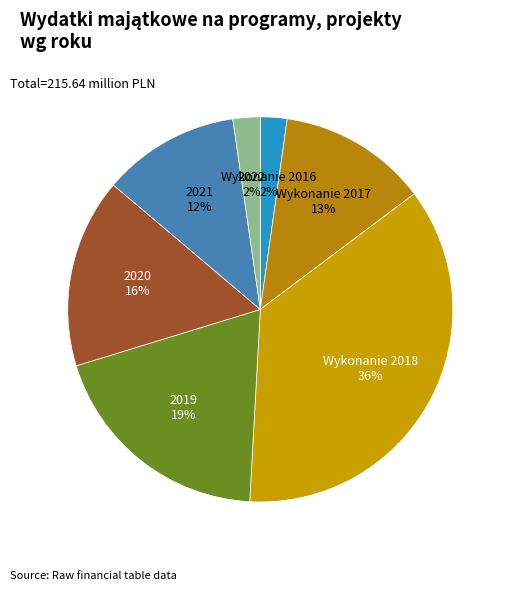

To the nearest percent, what is the combined percentage of 2021 and Wykonanie 2018?

48%